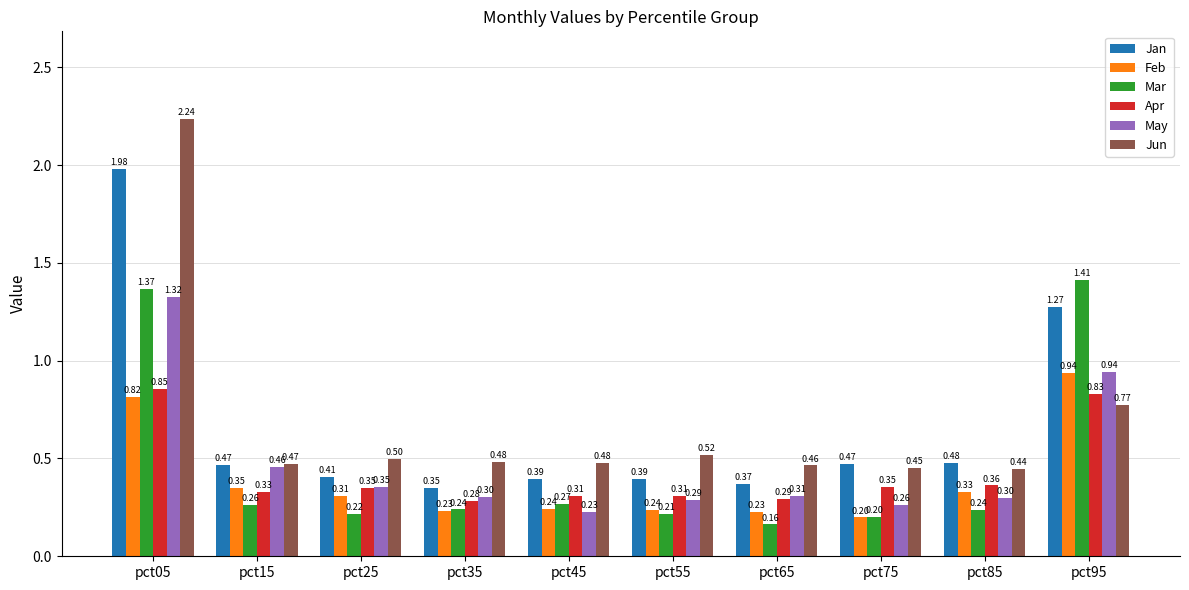

Read the Jun value at pct35.

0.5